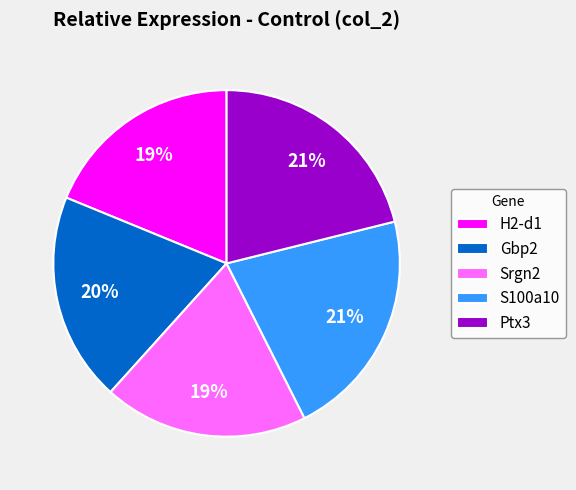

To the nearest percent, what is the average slice percentage?

20%